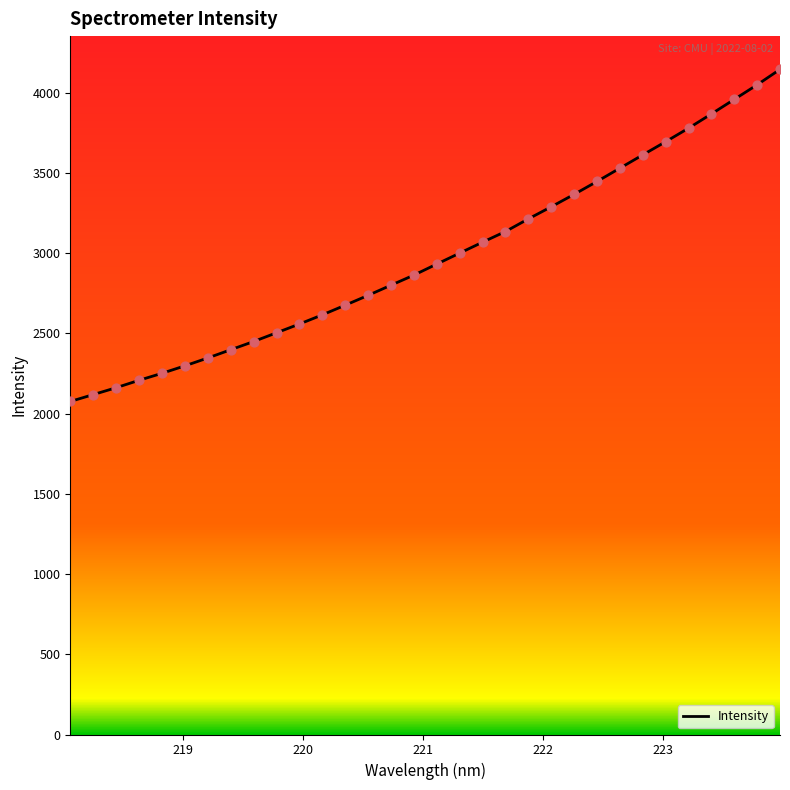

What is the maximum value shown in the chart?

4144.4